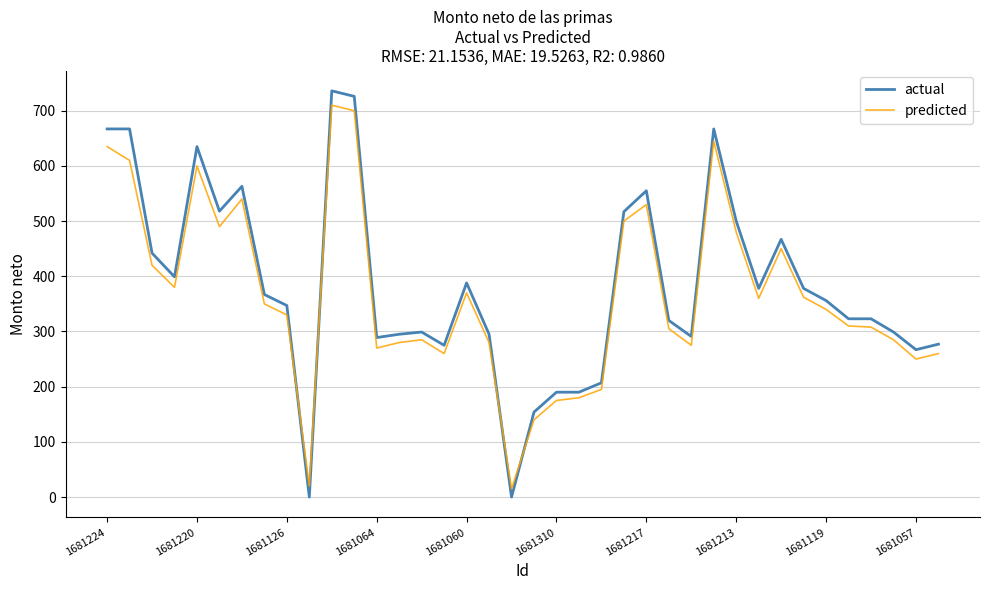

Count the number of categories in the chart.

38